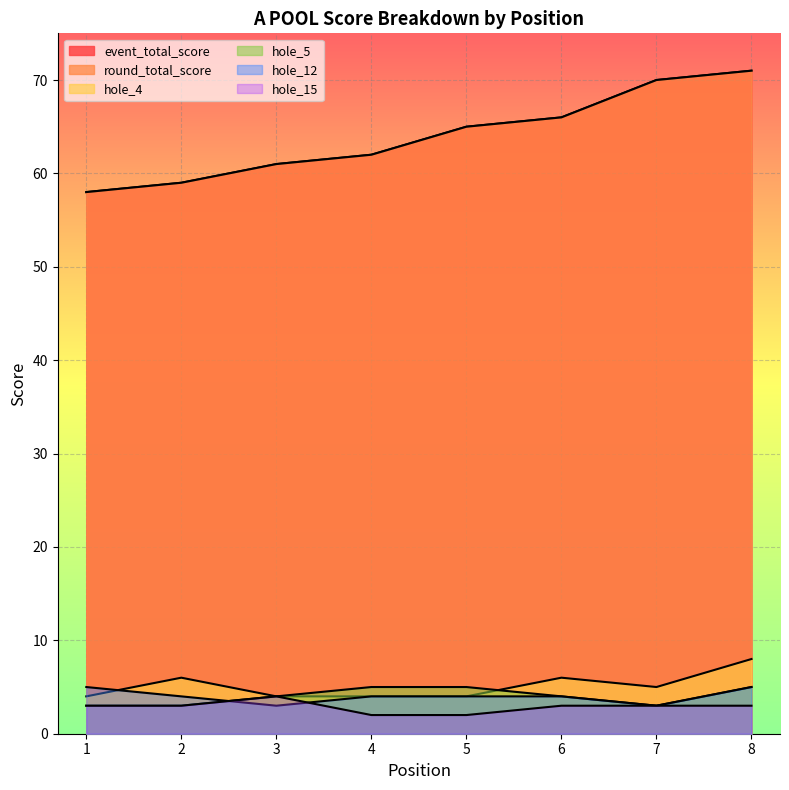

What is the highest value of the hole_5 series?

5